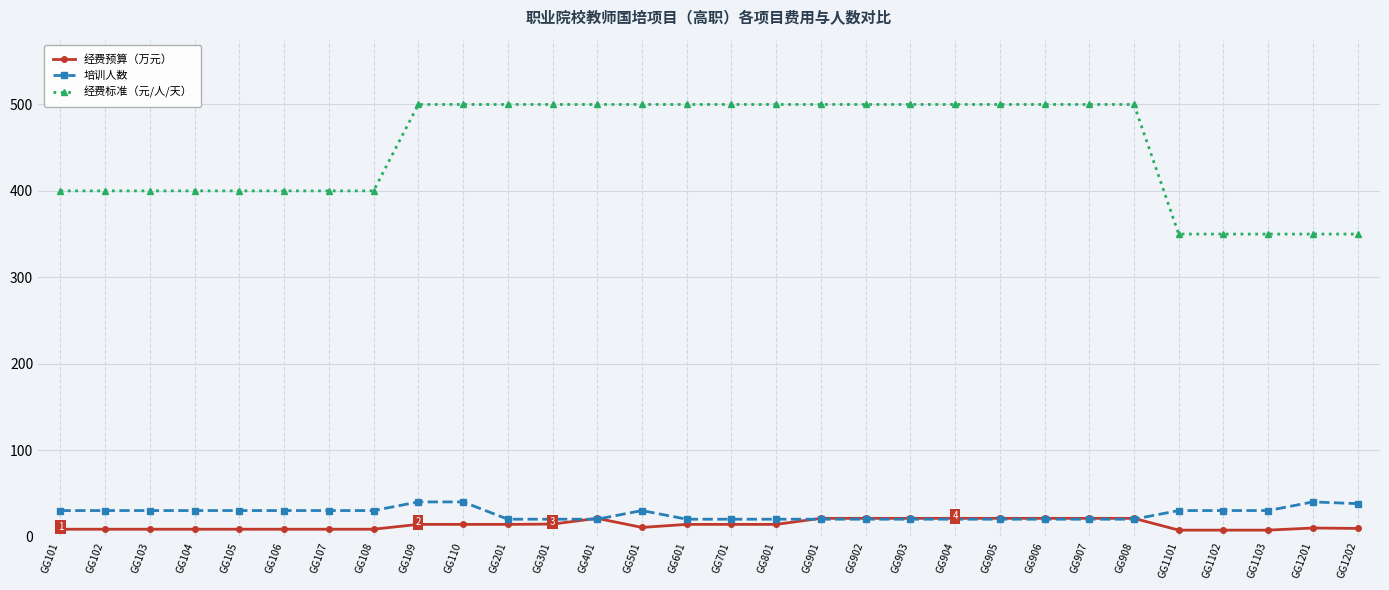

What value does the 经费标准（元/人/天） series have at GG101?

400.0